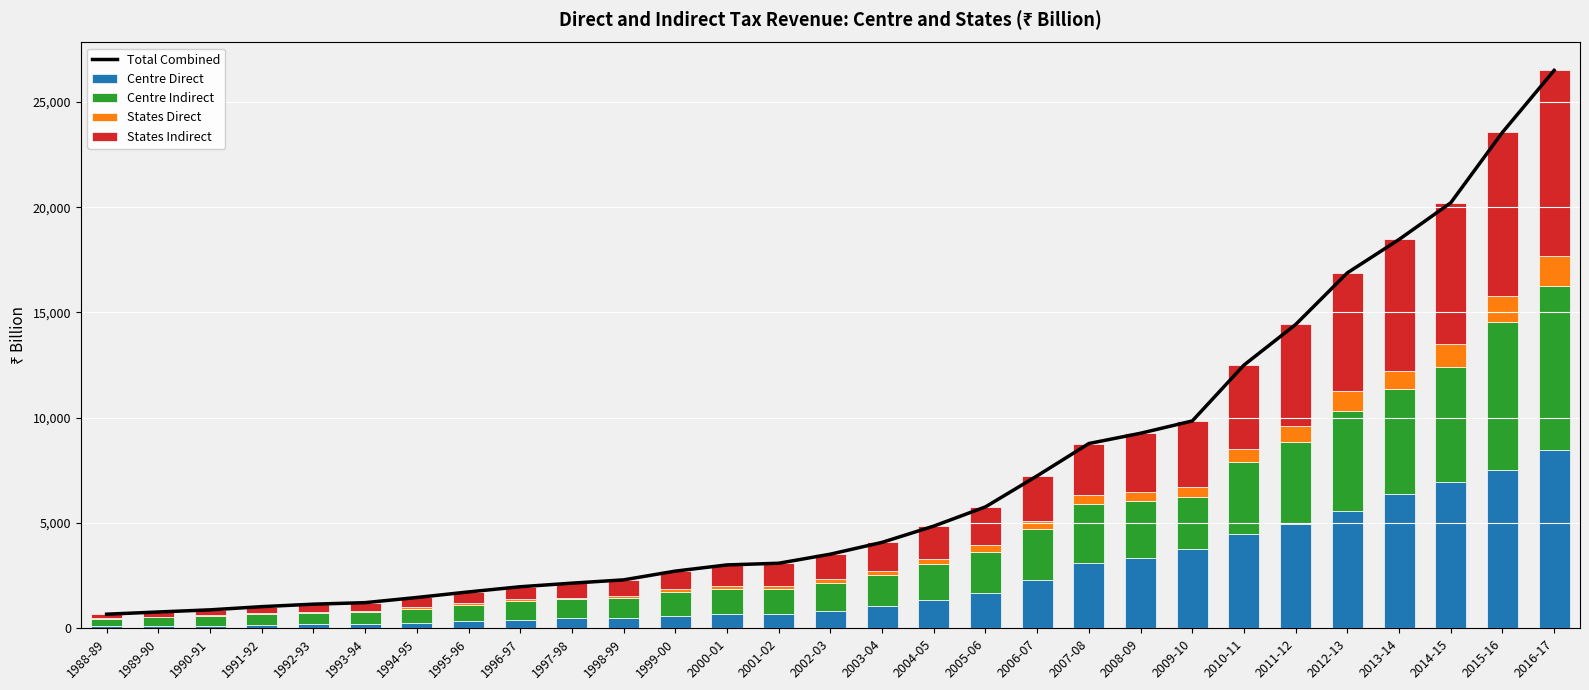

Reading right to left, what are all the values shown in this chart?

Total Combined: 26494.7	23552.9	20207.3	18465.5	16879.6	14427.5	12500.7	9846.1	9263.0	8775.0	7240.2	5765.9	4853.8	4081.0	3520.2	3089.5	3009.7	2715.4	2299.7	2143.7	1973.0	1727.4	1462.9	1217.7	1145.6	1027.7	876.3	775.0	669.4
Centre Direct: 8471.0	7520.2	6957.4	6385.4	5586.6	4939.5	4459.9	3774.9	3338.5	3122.4	2302.5	1652.5	1328.5	1050.9	830.9	692.0	683.1	579.6	465.9	482.7	388.9	335.6	269.7	203.0	181.3	152.1	110.2	100.0	88.2
Centre Indirect: 7773.4	7016.8	5456.8	4955.4	4747.7	3912.3	3431.8	2438.8	2696.4	2791.0	2412.6	1994.0	1705.5	1476.6	1315.8	1171.8	1200.4	1137.9	972.0	909.5	898.7	776.6	653.3	554.5	565.0	521.5	465.5	416.3	356.5
States Direct: 1436.7	1242.2	1077.0	882.3	925.7	773.0	627.2	473.9	441.3	434.5	388.3	301.8	239.8	202.1	172.2	156.8	128.6	129.8	106.5	63.5	82.9	79.1	69.0	50.1	43.5	38.4	32.4	30.2	24.4
States Indirect: 8813.6	7773.7	6716.1	6242.3	5619.7	4802.7	3981.7	3158.6	2786.7	2427.0	2136.8	1817.7	1580.0	1351.4	1201.4	1068.9	997.7	868.1	755.3	688.0	602.6	536.0	470.9	410.1	355.7	315.7	268.1	228.4	200.3